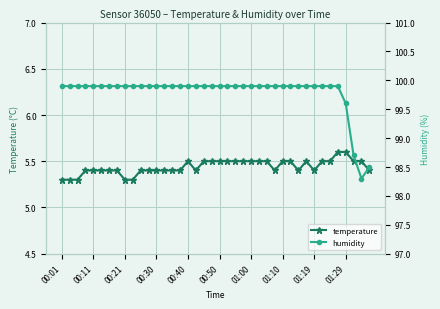

True or false: humidity and temperature cross at least once.

False